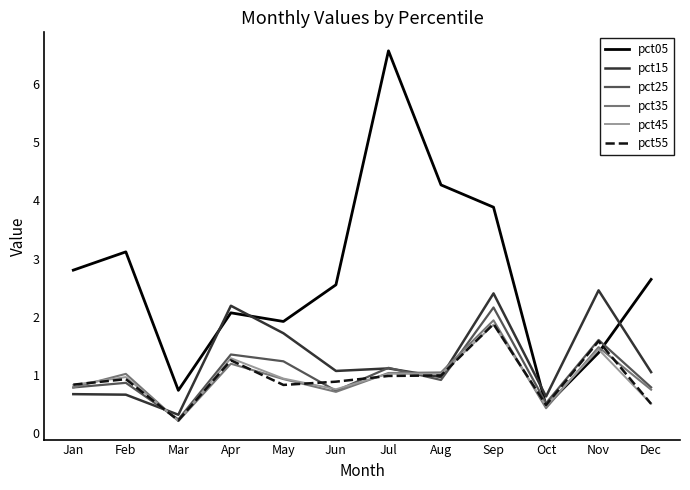

Where is pct05 nearest to the value 3?

Feb